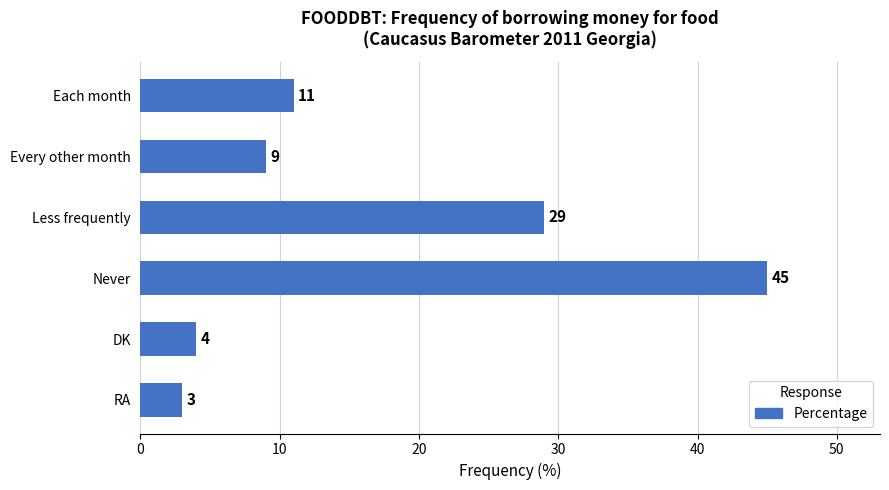

Reading top to bottom, list all the values displayed in this chart.

Each month=11	Every other month=9	Less frequently=29	Never=45	DK=4	RA=3